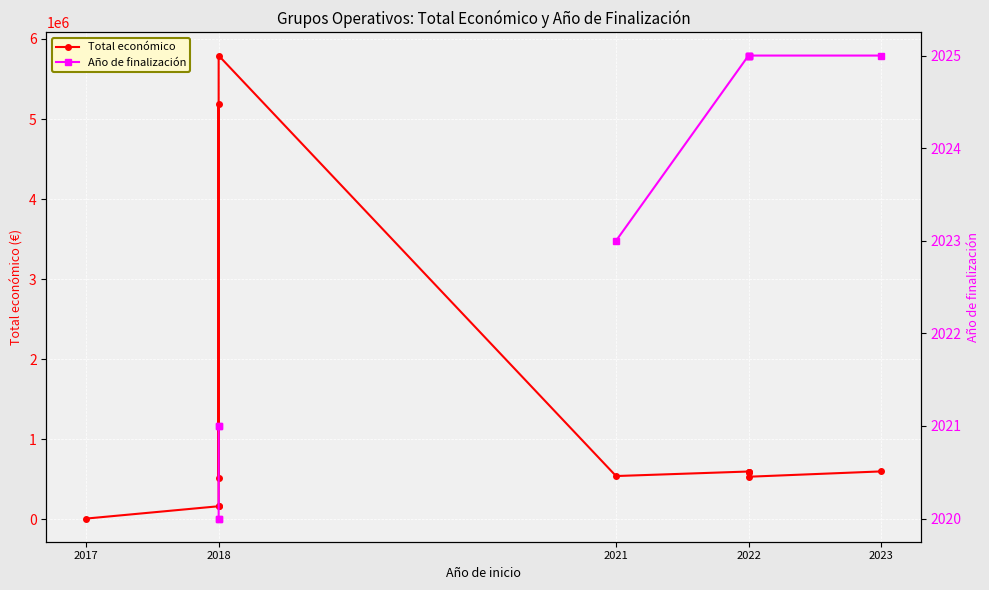

True or false: Año de finalización and Total económico cross at least once.

False